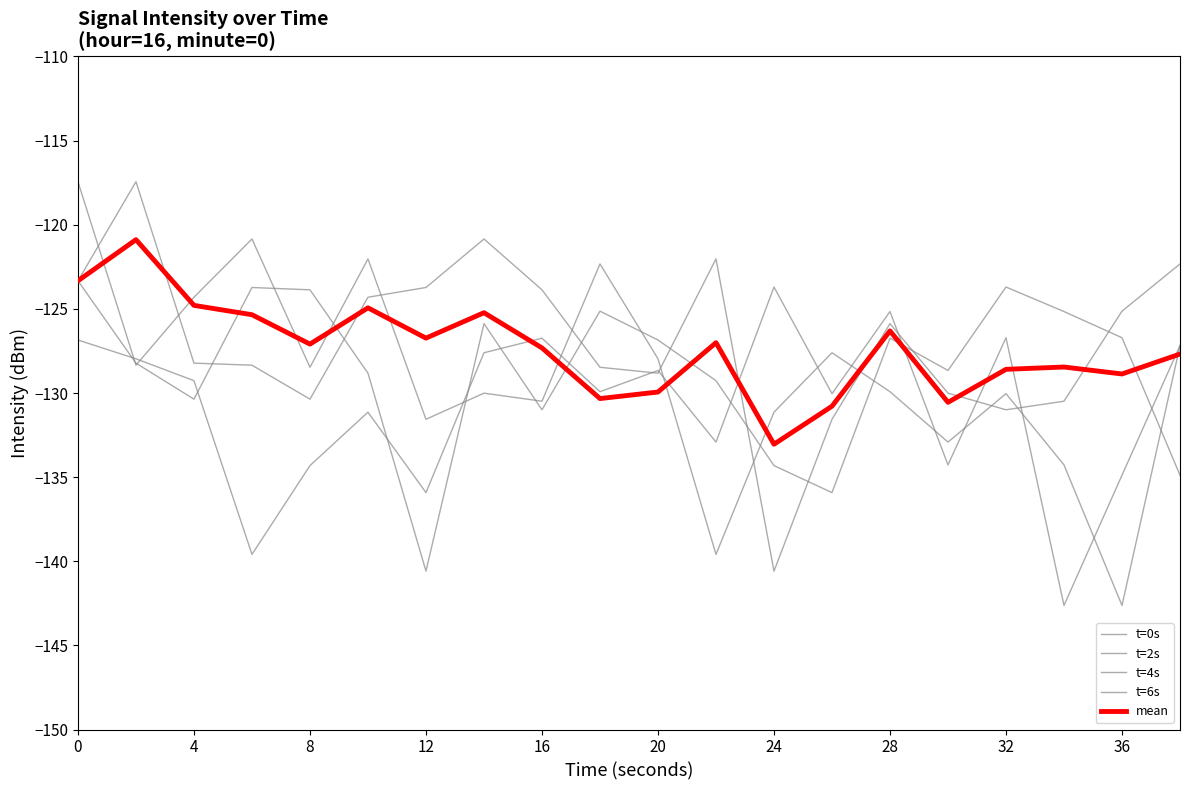

Does the chart have visible grid lines?

No